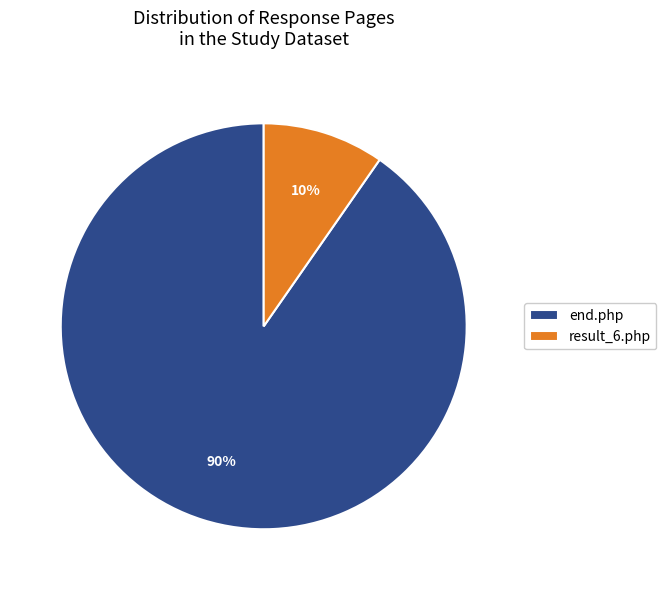

Between result_6.php and end.php, which is larger?

end.php